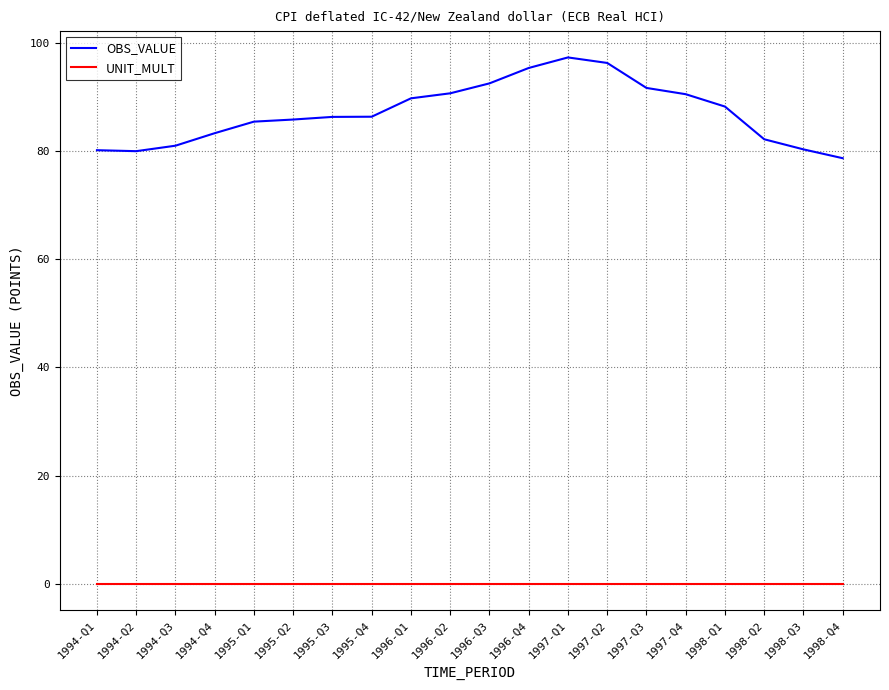

What is the spread (max minus min) of values at 1995-Q3?

86.3